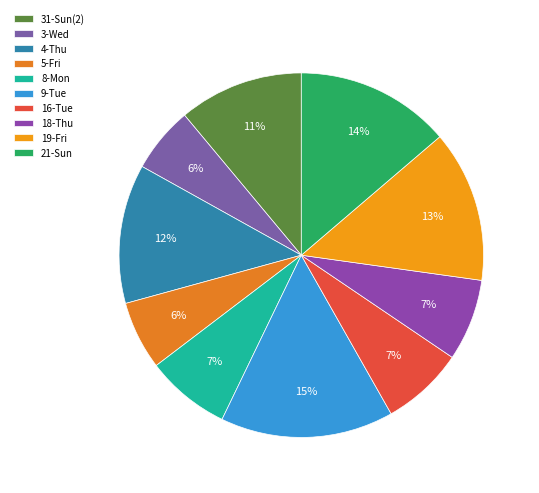

Count the number of slices in the pie.

10